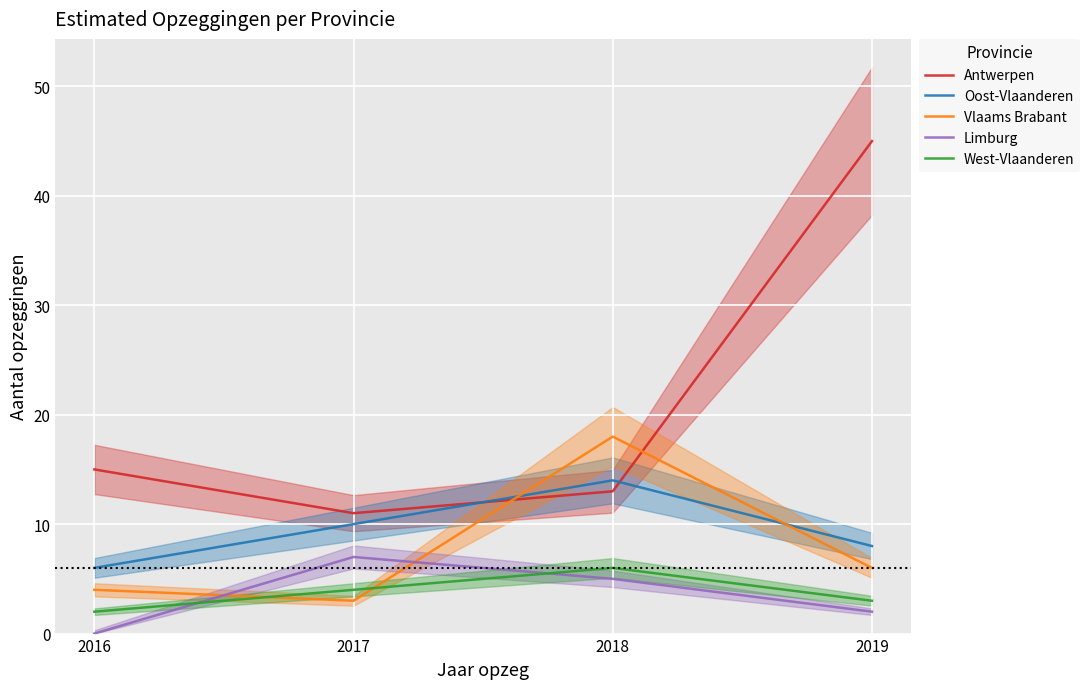

The value of Antwerpen at 2016 is 25. True or false?

False